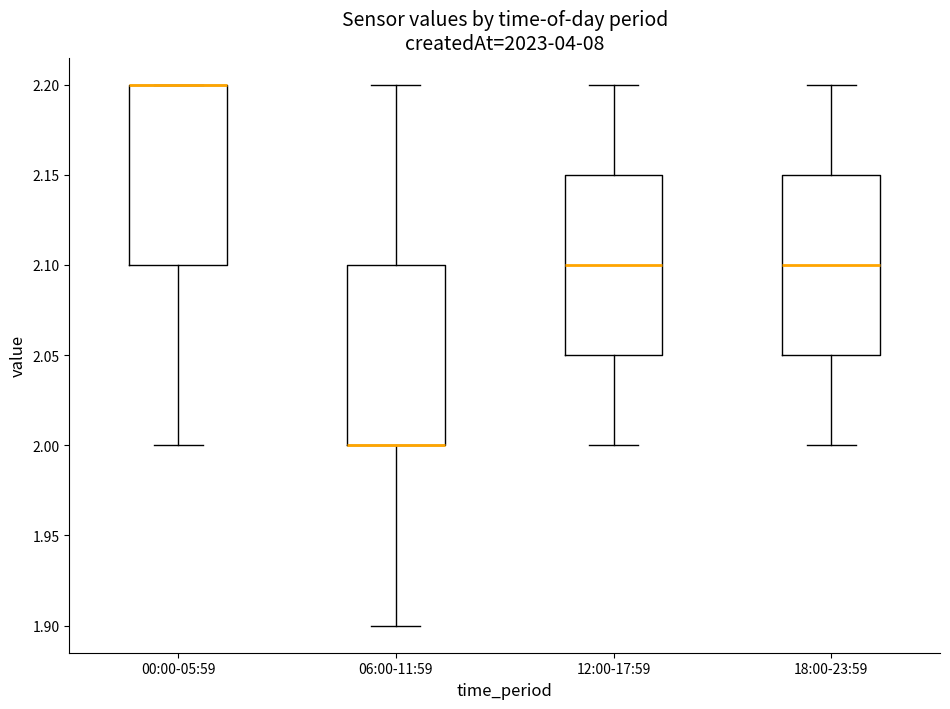

Reading left to right, transcribe this box plot: for each box, give where its median line is, the range the box spans, and where its two whiskers end, as read against the y-axis. The values are not printed on the chart, so give them approximately, as read against the axis.

00:00-05:59: median 2.20 (drawn on the box's upper edge), box 2.10 to 2.20, whiskers 2.00 to 2.20
06:00-11:59: median 2.00 (drawn on the box's lower edge), box 2.00 to 2.10, whiskers 1.90 to 2.20
12:00-17:59: median 2.10, box 2.05 to 2.15, whiskers 2.00 to 2.20
18:00-23:59: median 2.10, box 2.05 to 2.15, whiskers 2.00 to 2.20